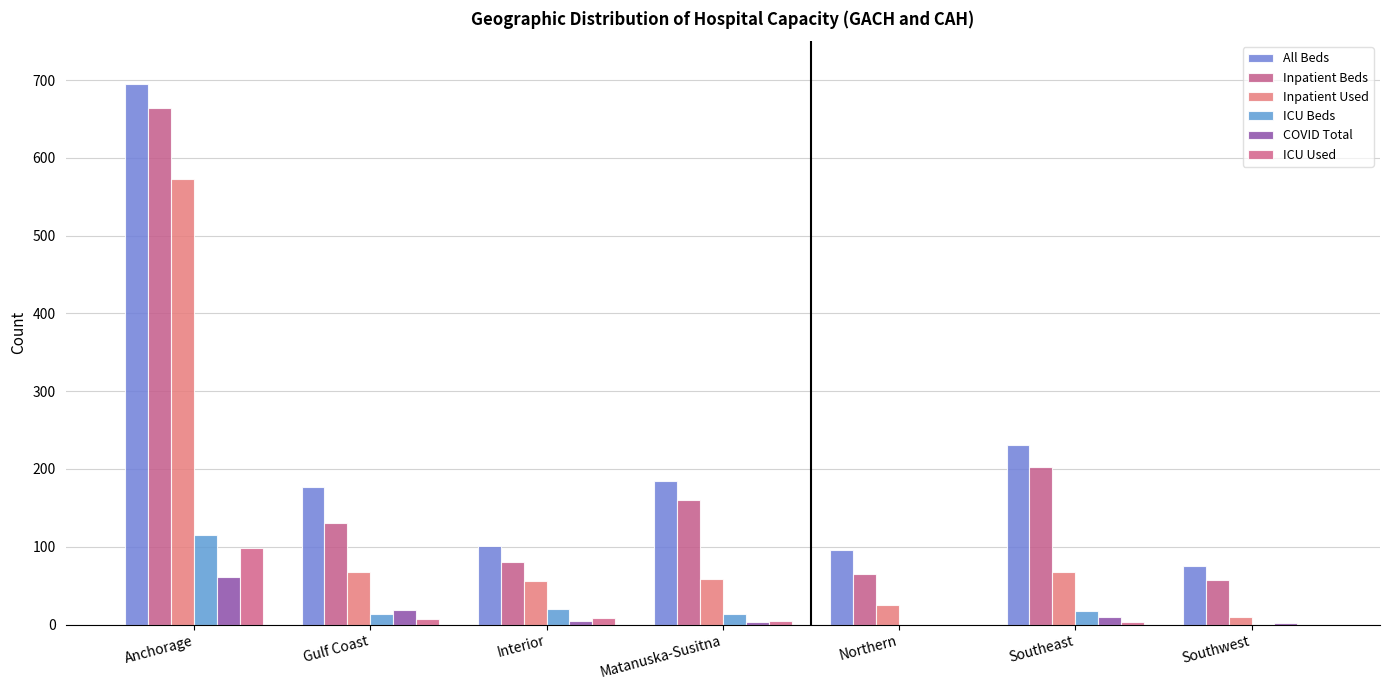

At which label is ICU Beds closest to 57?

Interior